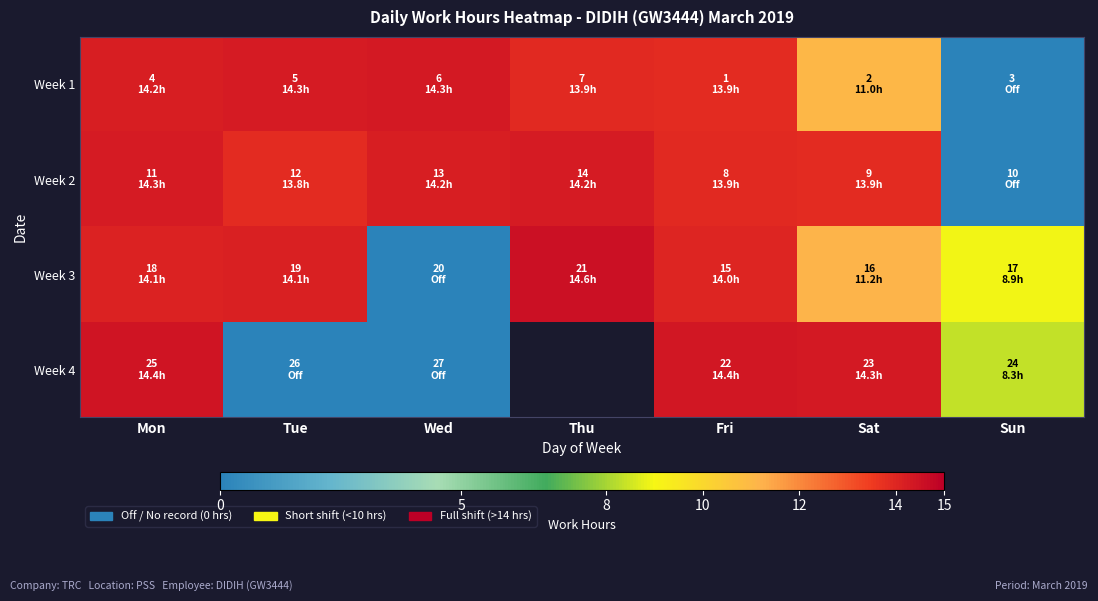

Which series has the widest spread of values?

Week 3